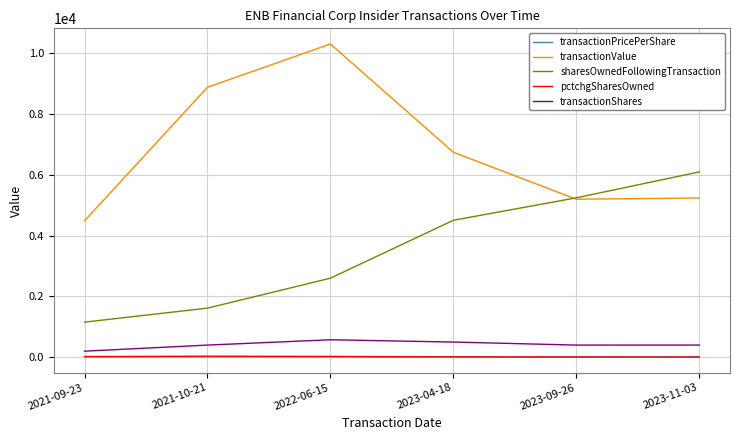

Which series changed the most between 2021-09-23 and 2023-04-18?

sharesOwnedFollowingTransaction